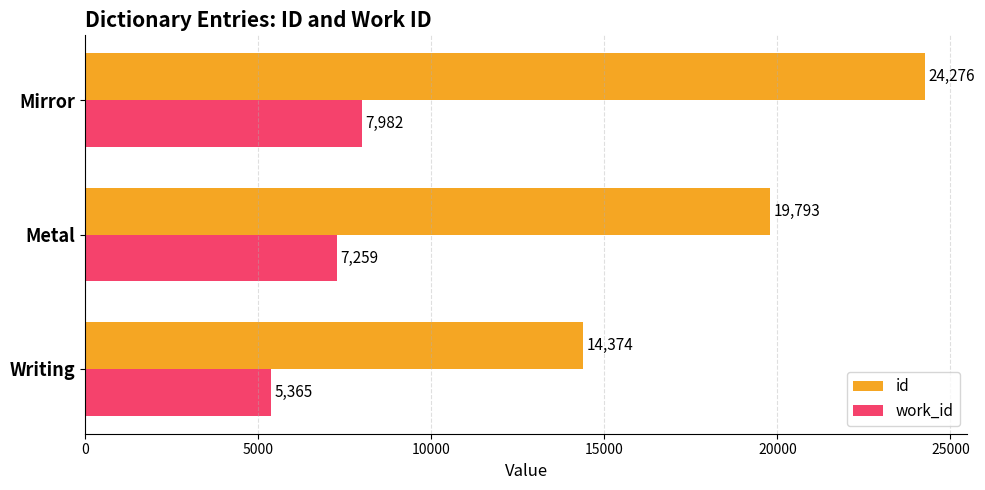

What is the sum of the id values at Writing and Metal?

34167